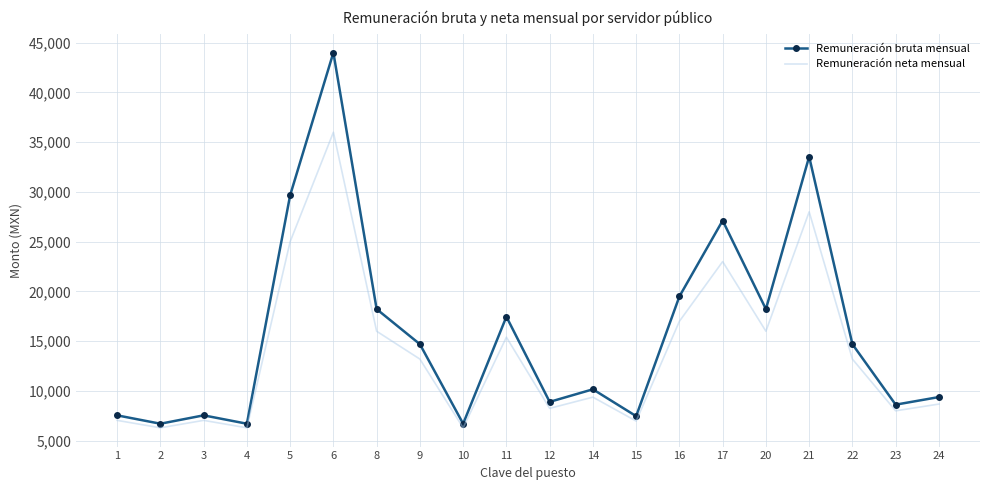

True or false: Remuneración bruta mensual and Remuneración neta mensual intersect in this chart.

False